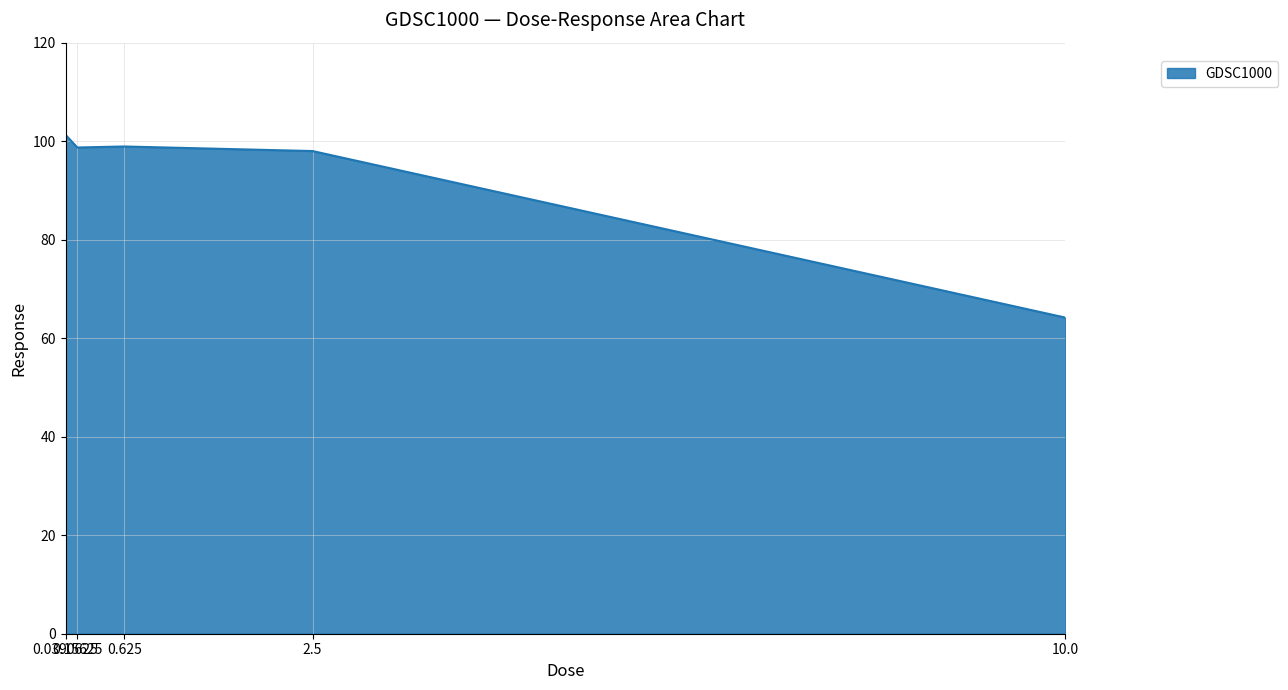

Where does the data first go above 98?

0.0390625